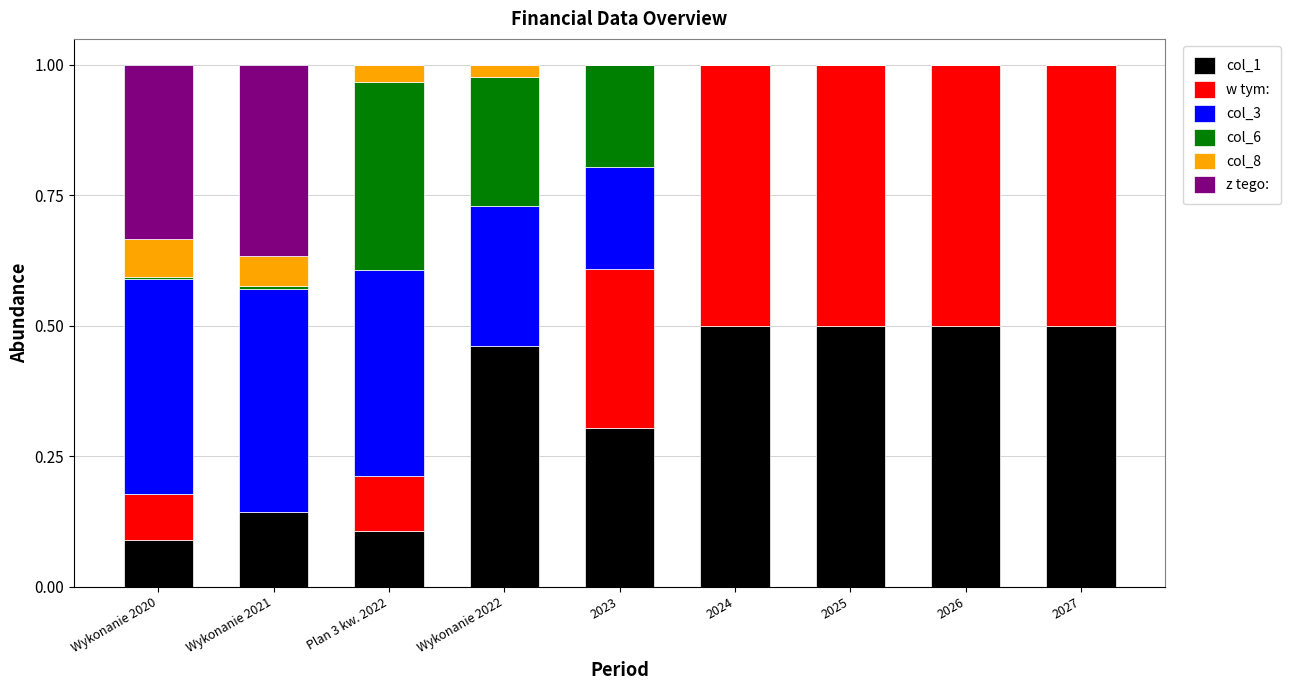

What is the sum of all col_1 values?

3.1